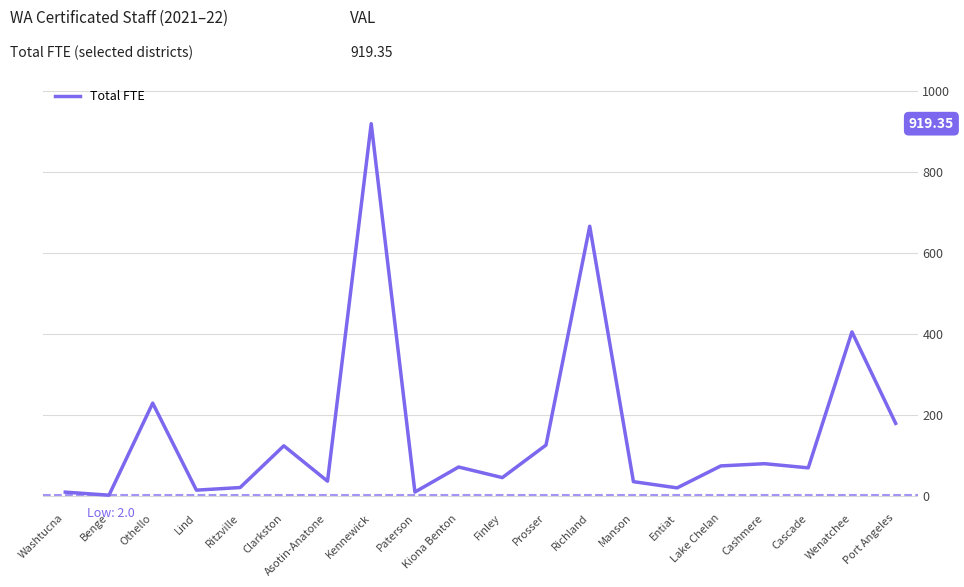

At which label is the value closest to 460?

Wenatchee